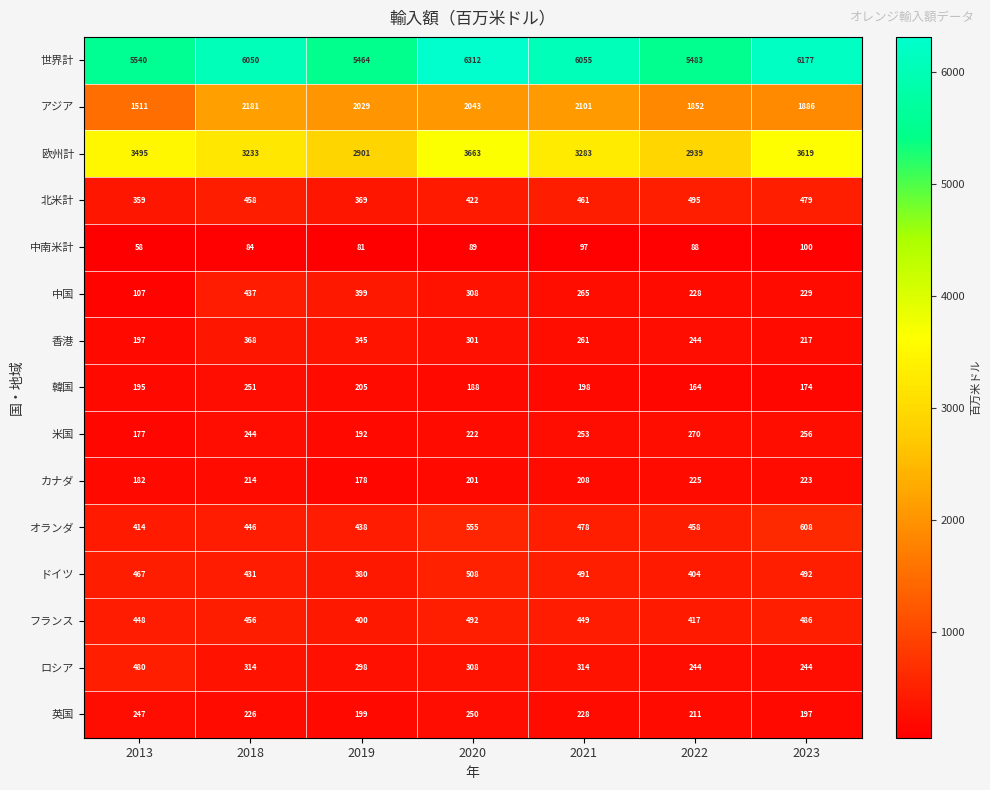

The value of オランダ at 2020 is 862. True or false?

False